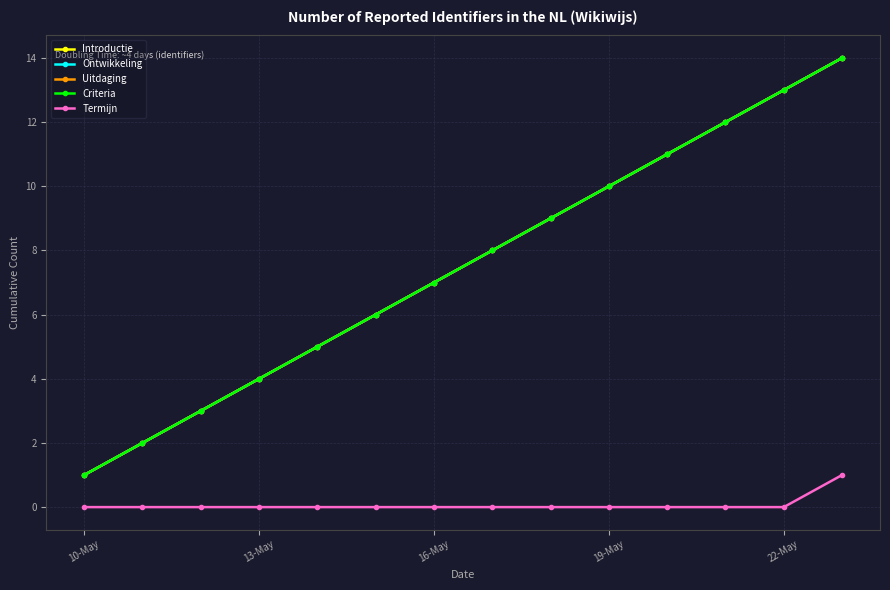

What is the value of the Introductie point at the 6th from the left?

6